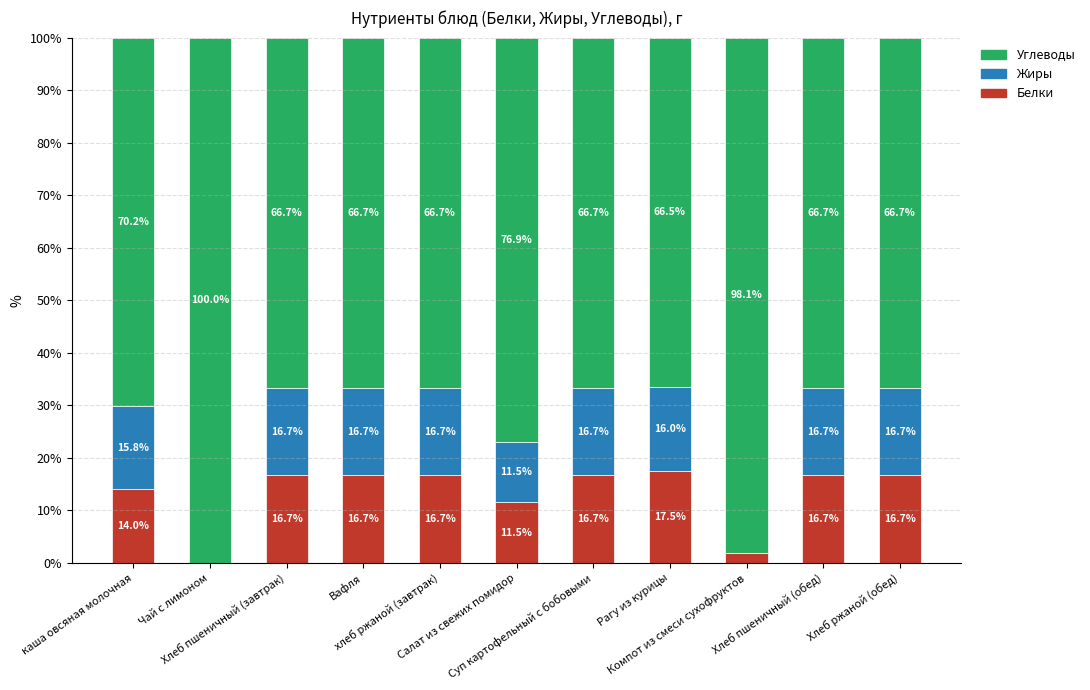

What is the highest value of the Белки series?

17.5